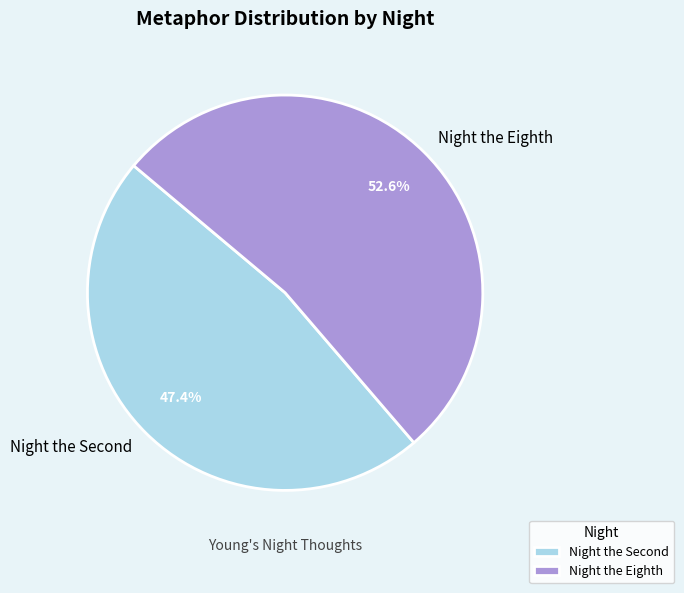

Which category has the biggest portion of the pie?

Night the Eighth